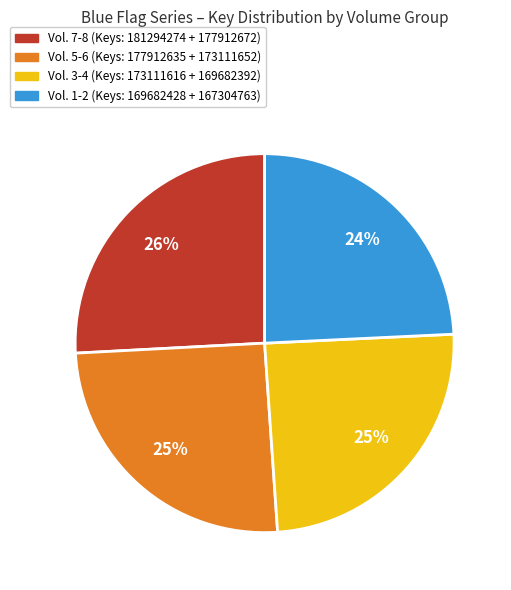

To the nearest percent, what is the average slice percentage?

25%